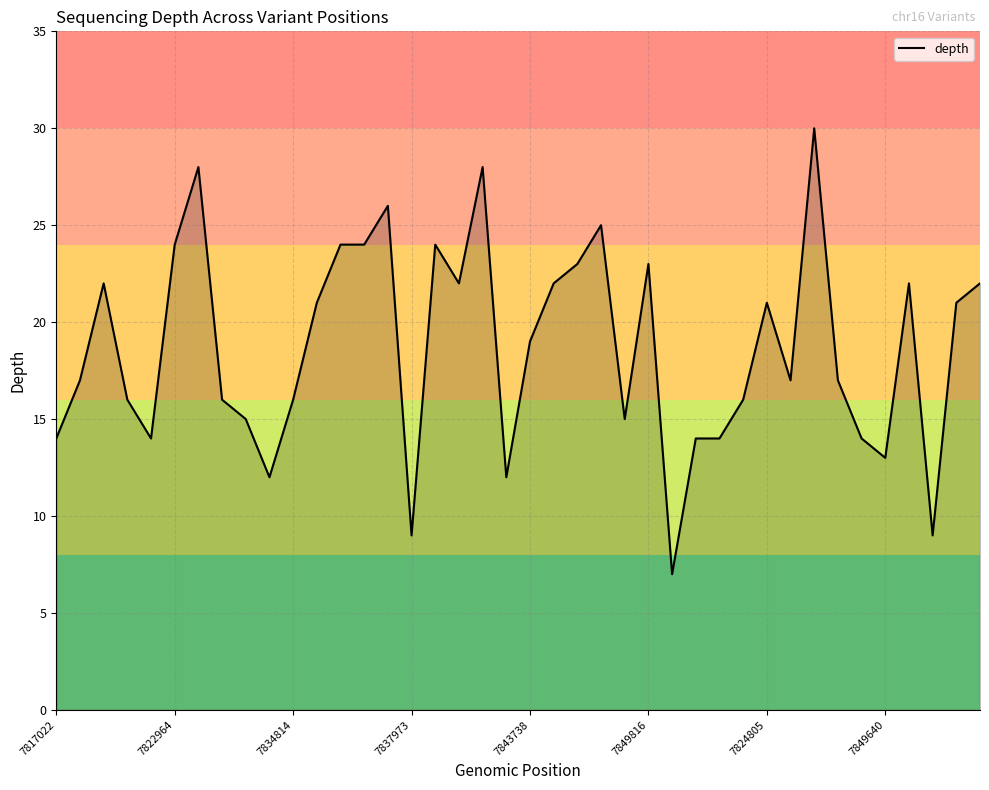

How many lines are shown in the chart?

1